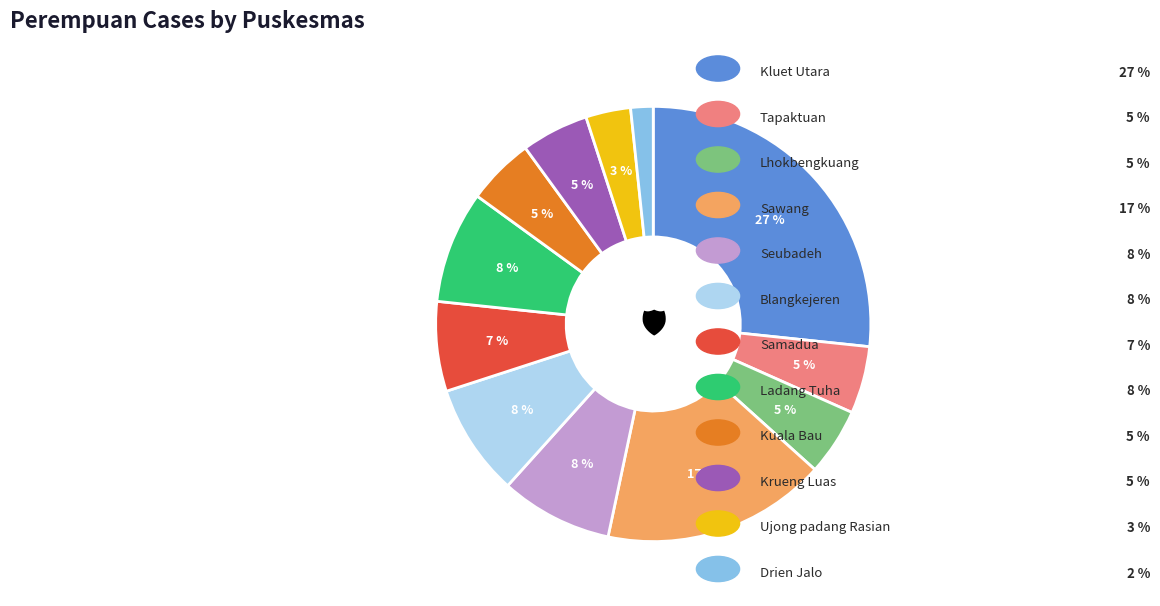

How many slices are in this pie chart?

12